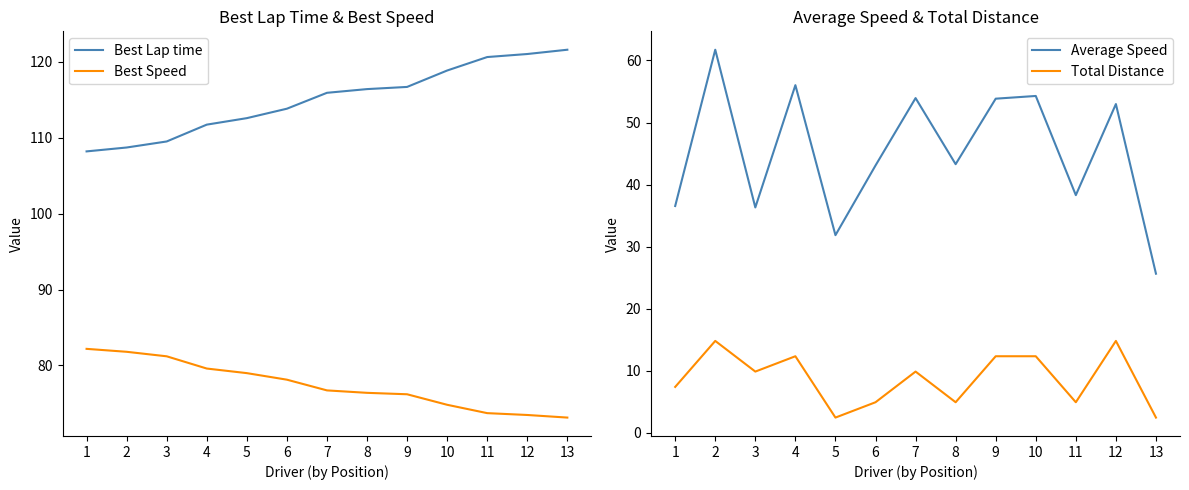

True or false: Best Speed and Total Distance cross at least once.

False